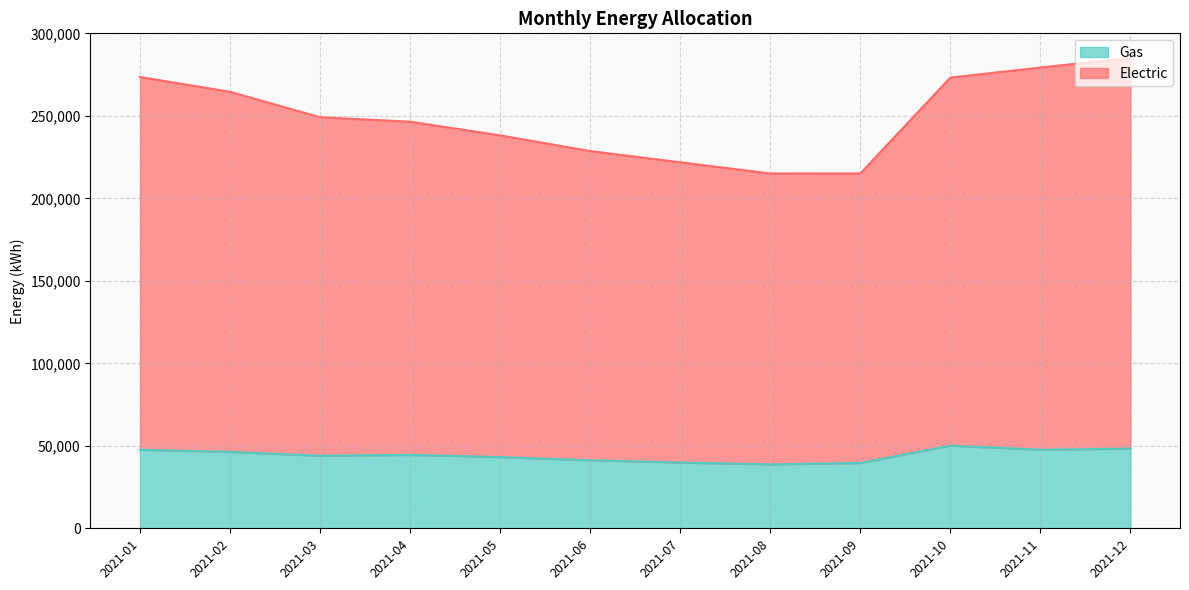

What is the difference between the Electric values at 2021-02 and 2021-09?

49500.9